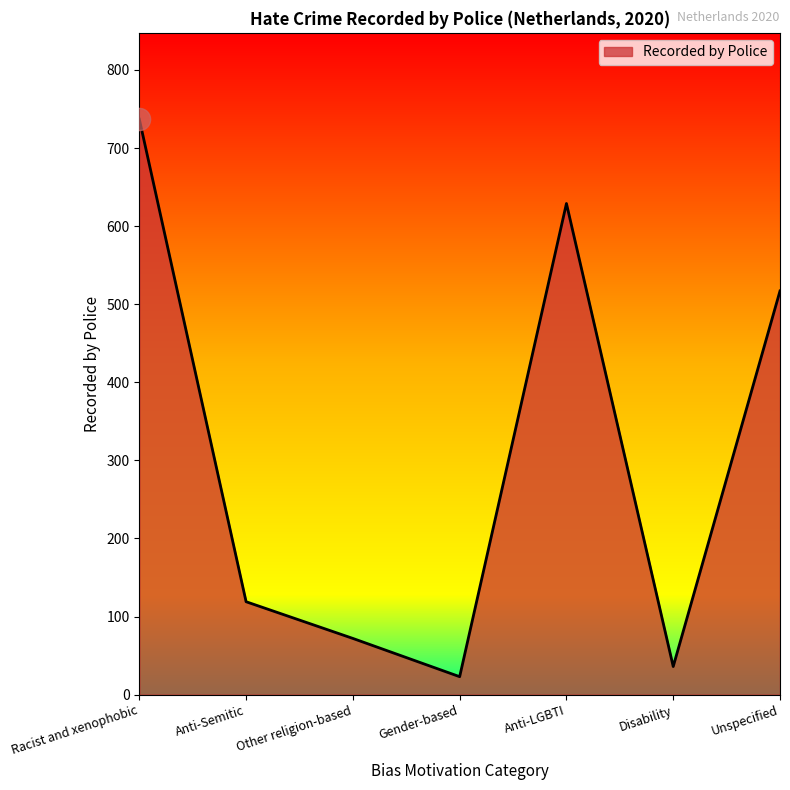

Approximately how many times larger is the value at Anti-LGBTI compared to Gender-based?

27.3